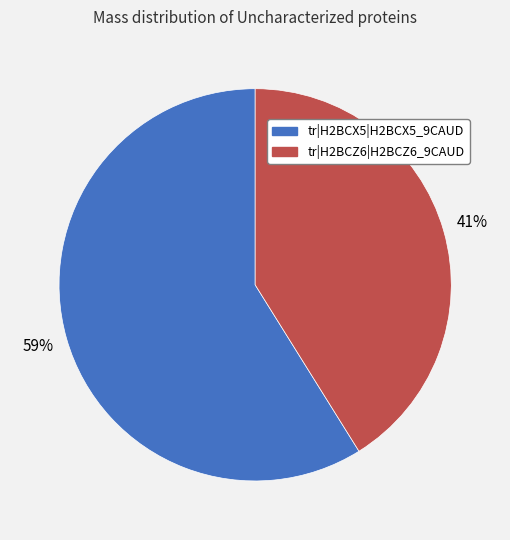

Approximately how many times larger is the value at tr|H2BCX5|H2BCX5_9CAUD compared to tr|H2BCZ6|H2BCZ6_9CAUD?

1.4